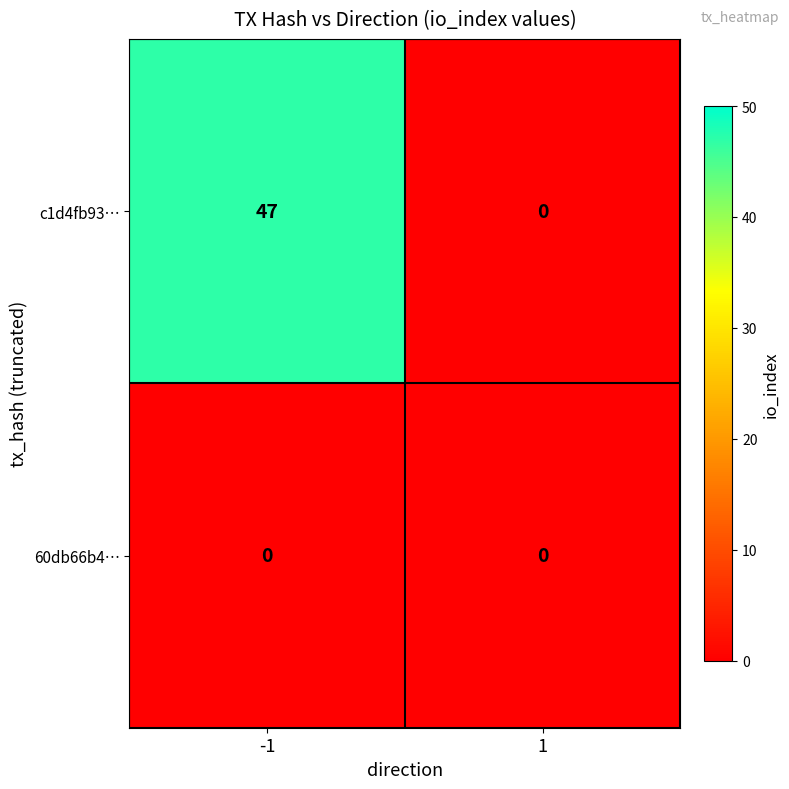

The value of c1d4fb93… at -1 is 47. True or false?

True